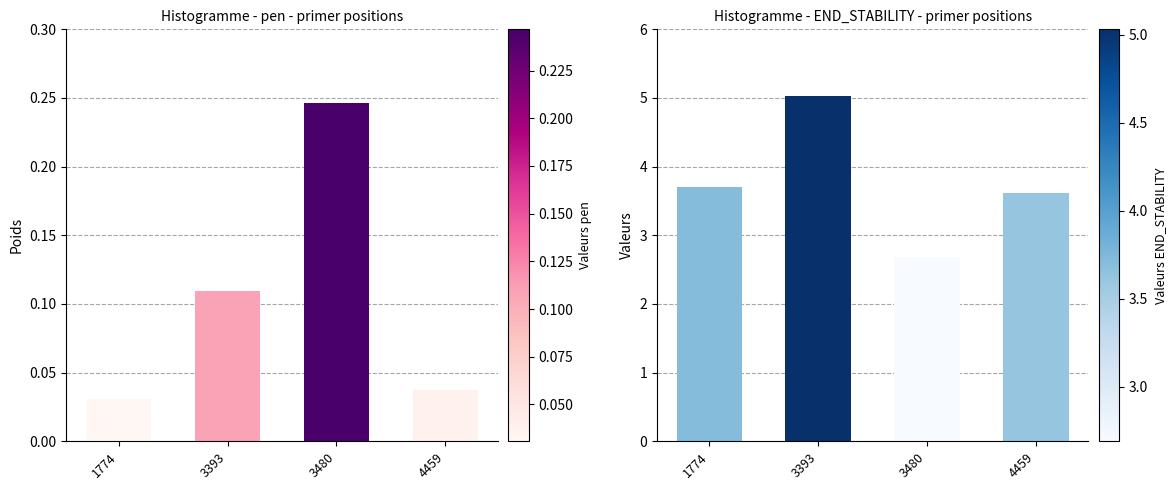

Reading left to right, what are all the values shown in this chart?

pen: 1774=0.0	3393=0.1	3480=0.2	4459=0.0
PRIMER_RIGHT_0_END_STABILITY: 1774=3.7	3393=5.0	3480=2.7	4459=3.6